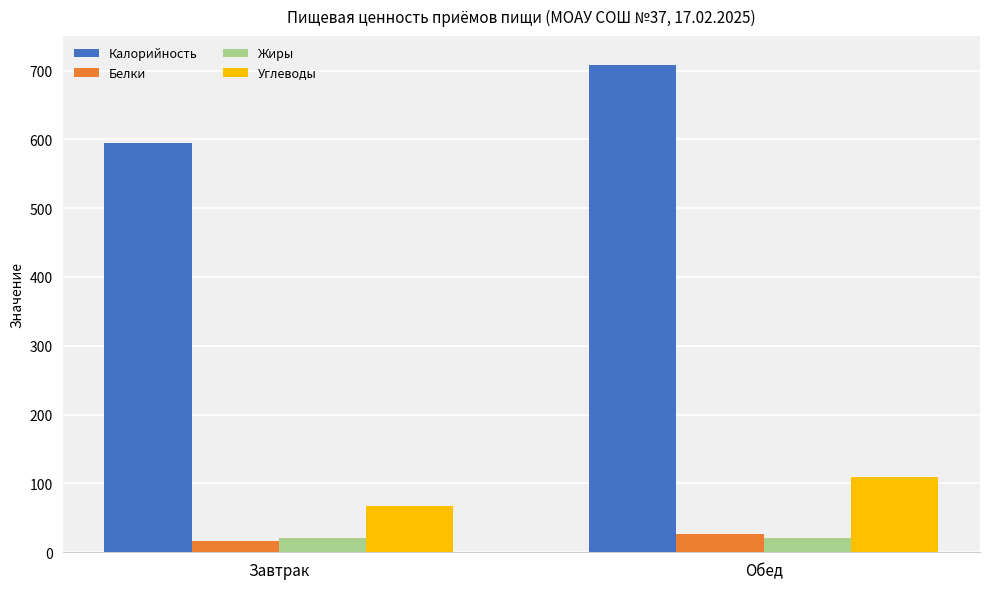

What are all the series names shown in the legend?

Калорийность, Белки, Жиры, Углеводы